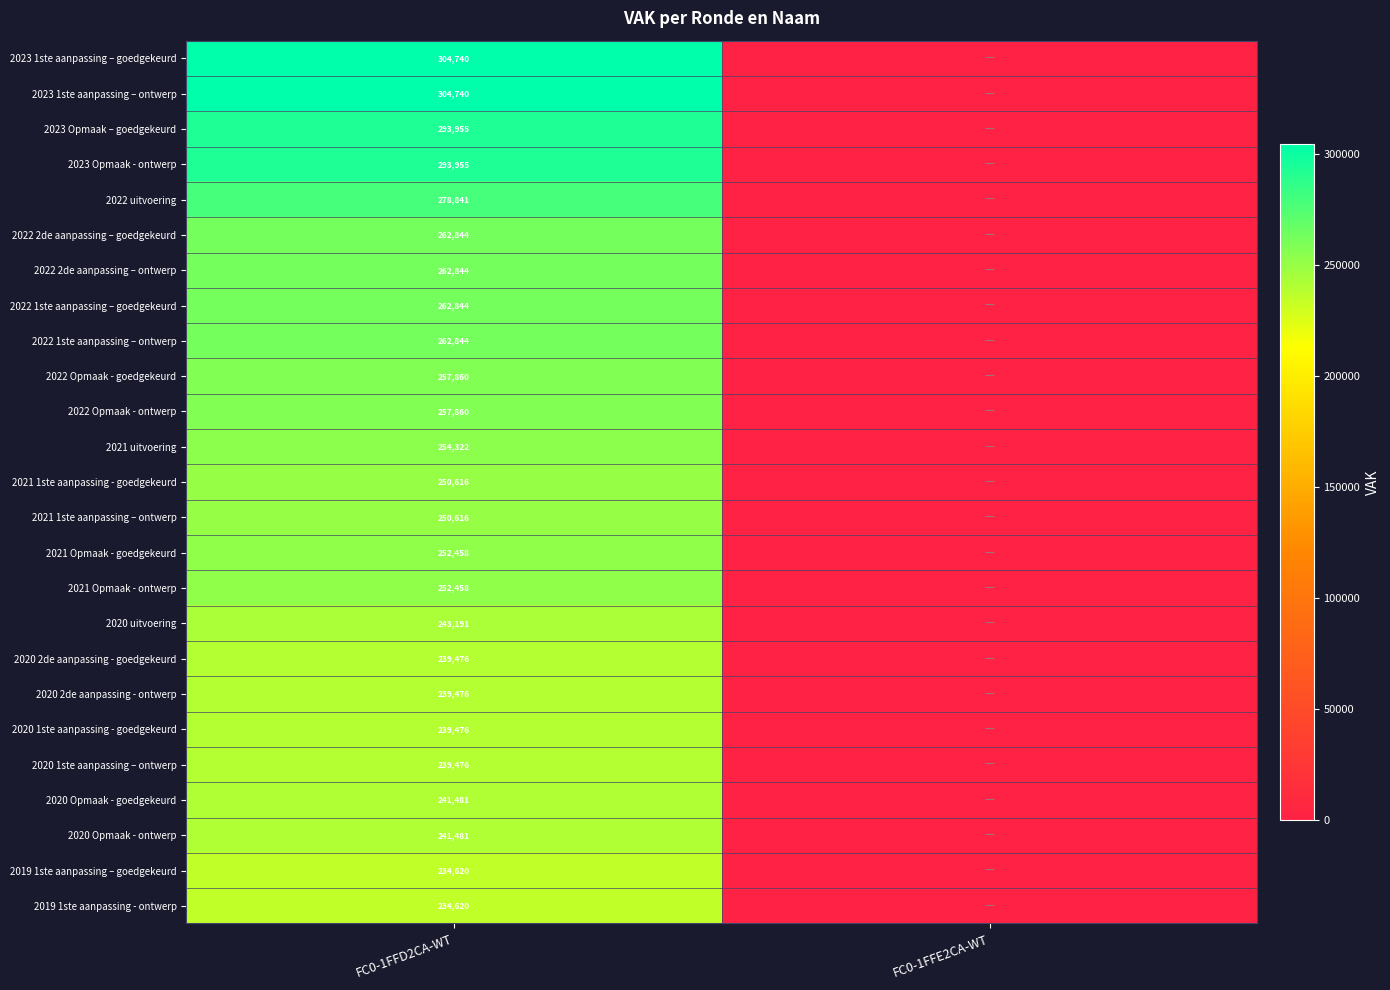

The value of 2022 2de aanpassing – goedgekeurd at FC0-1FFD2CA-WT is 388327. True or false?

False